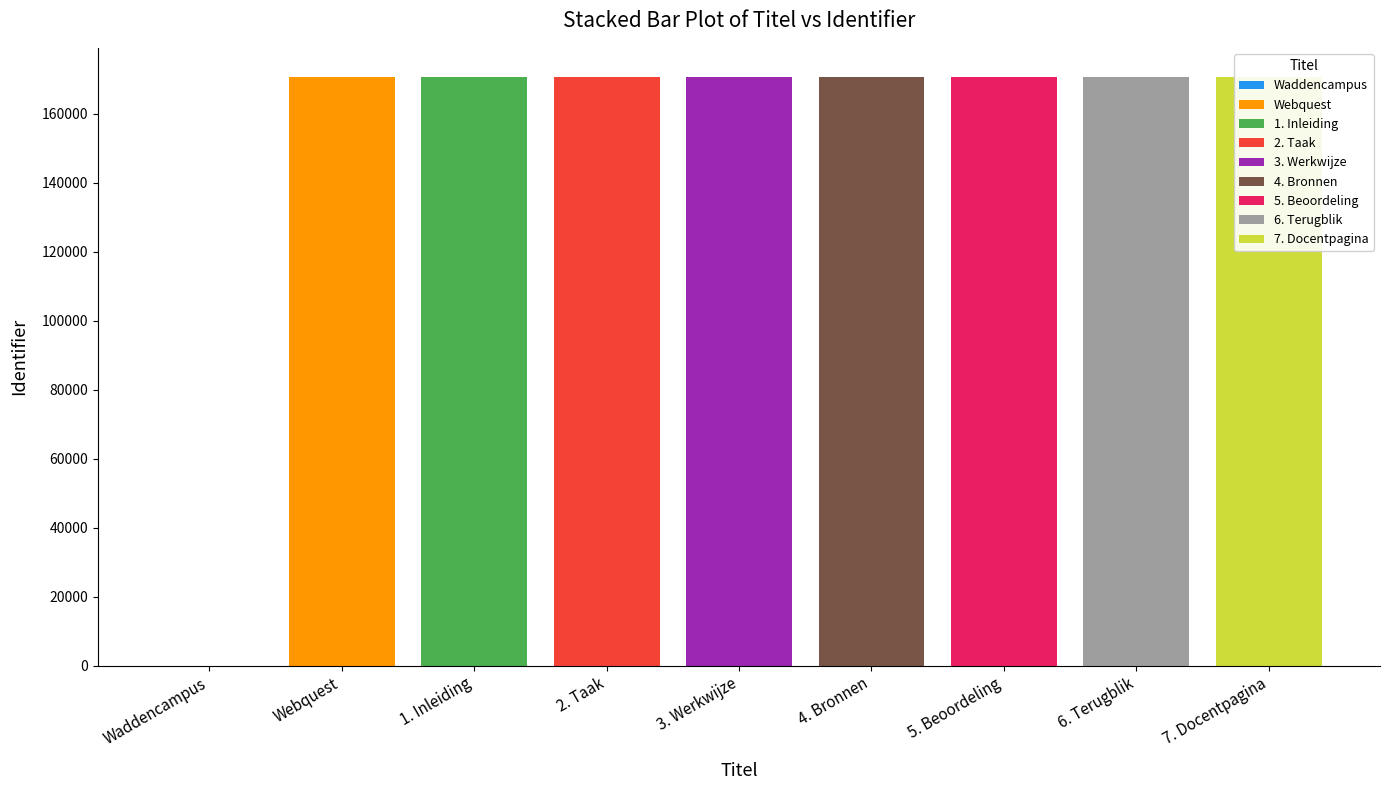

At which label does the data first exceed 170525?

4. Bronnen